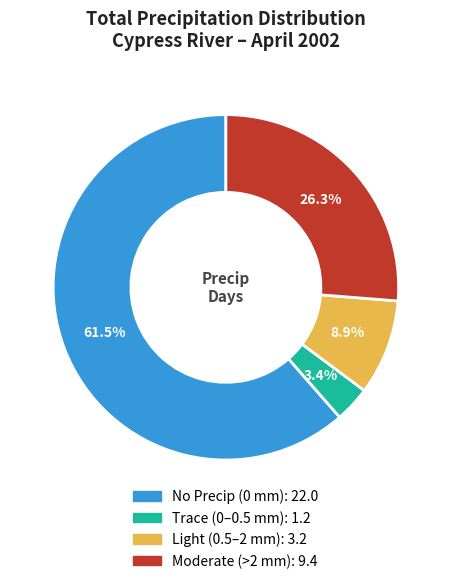

Is there a majority slice in this chart?

Yes